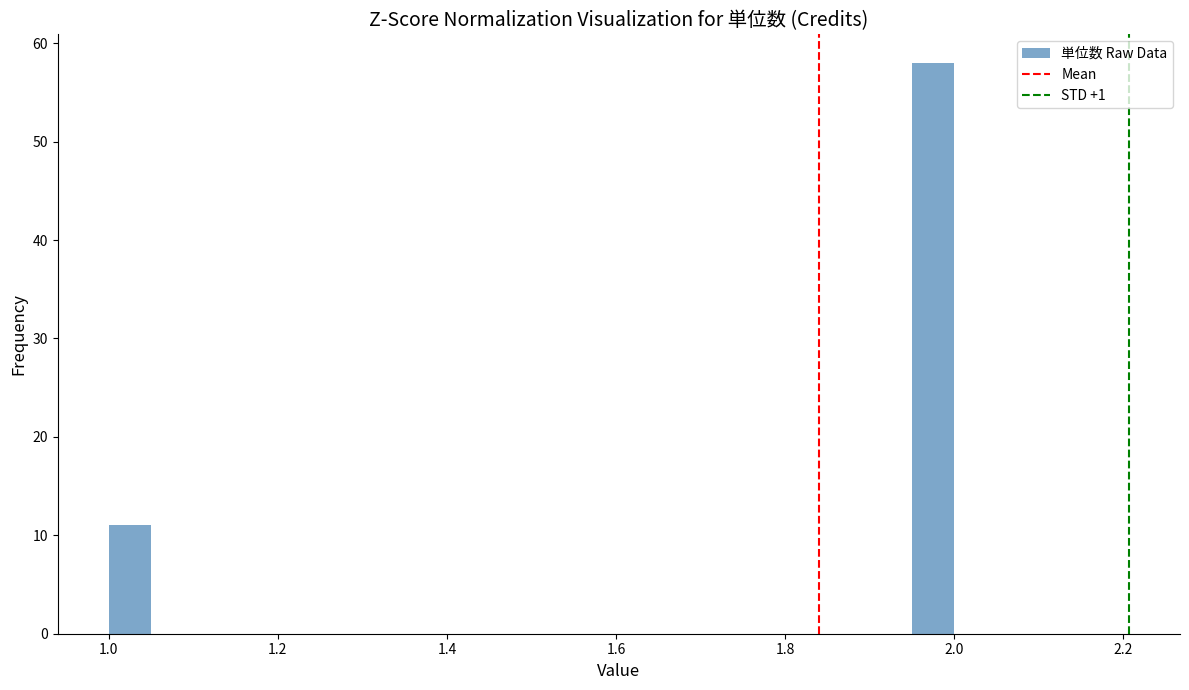

Around what value on the x-axis is the tallest bar? Give the approximate position of its centre, as read against the axis.

1.98